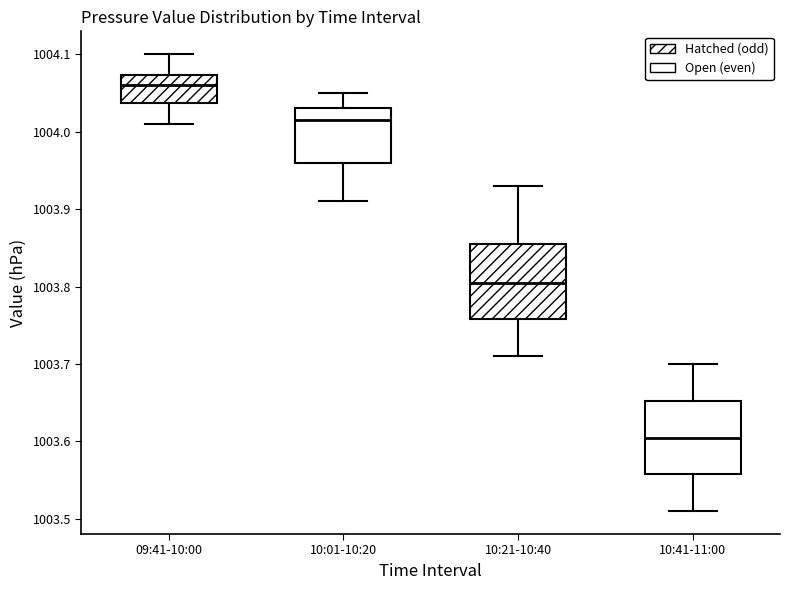

Reading left to right, read every box against the y-axis: the position of its median line, the range the box covers, and the ends of its whiskers. The values are not printed on the chart, so give them approximately, as read against the axis.

09:41-10:00: median 1004.06, box 1004.04 to 1004.07, whiskers 1004.01 to 1004.10
10:01-10:20: median 1004.02, box 1003.96 to 1004.03, whiskers 1003.91 to 1004.05
10:21-10:40: median 1003.81, box 1003.76 to 1003.86, whiskers 1003.71 to 1003.93
10:41-11:00: median 1003.61, box 1003.56 to 1003.65, whiskers 1003.51 to 1003.70